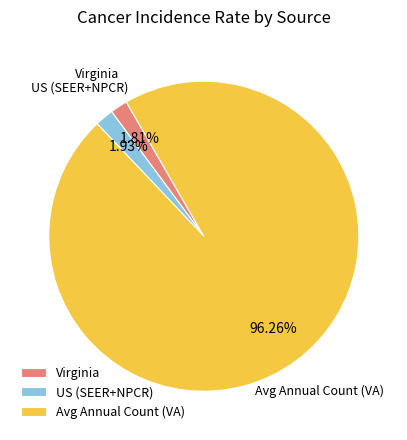

To the nearest percent, what is the average slice percentage?

33%